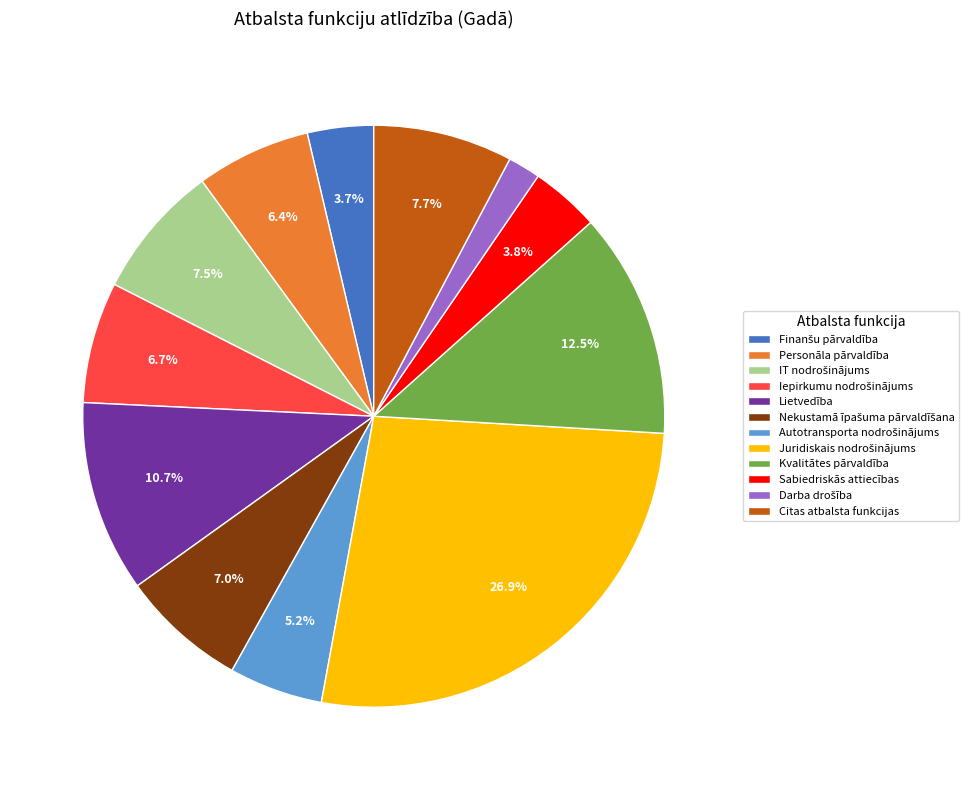

Between Sabiedriskās attiecības and Citas atbalsta funkcijas, which is larger?

Citas atbalsta funkcijas